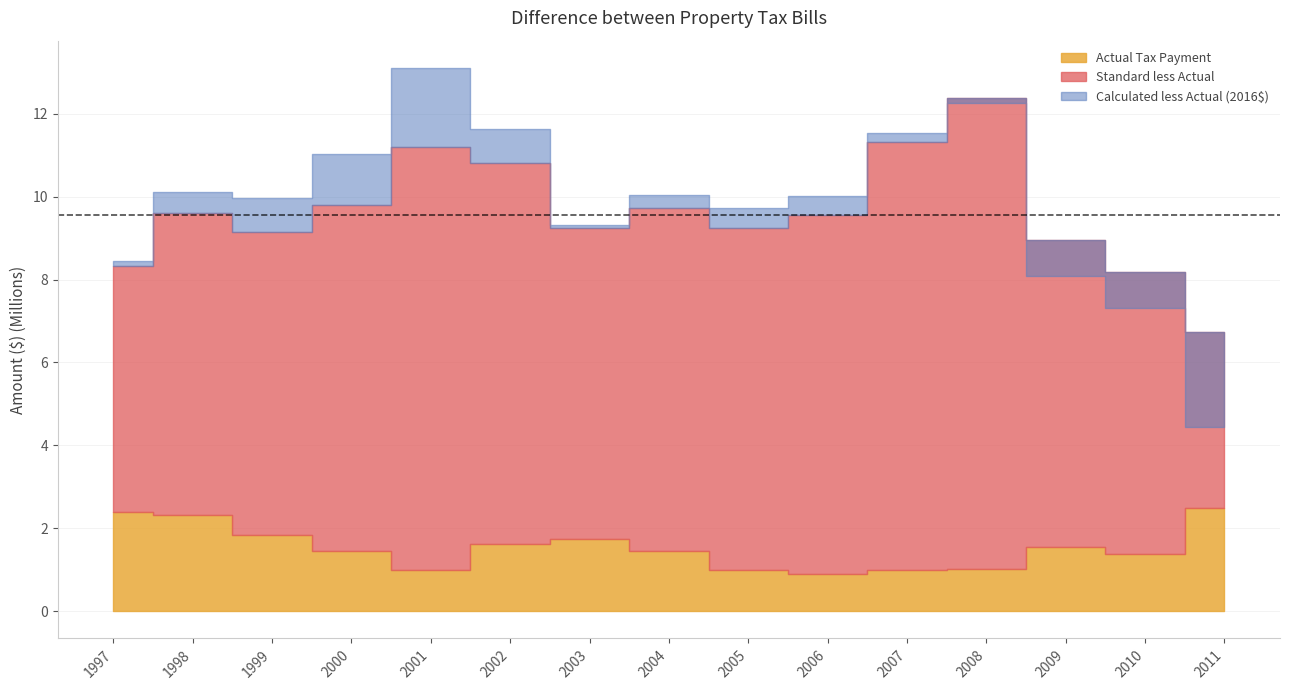

How many values in the Actual Tax Payment series are below 1461588?

7